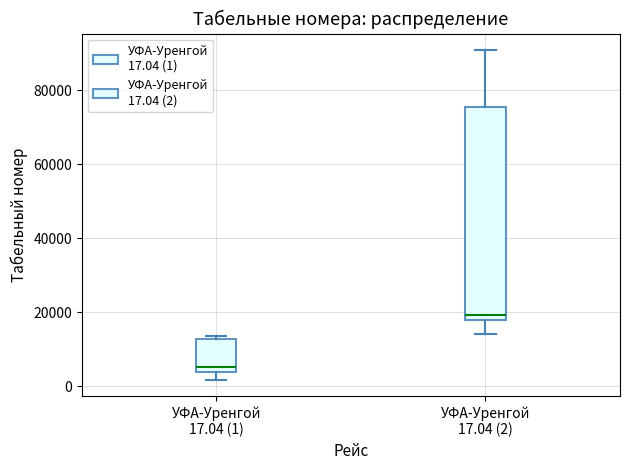

Which box is the tallest, from its lower edge to its upper edge?

УФА-Уренгой 17.04 (2)